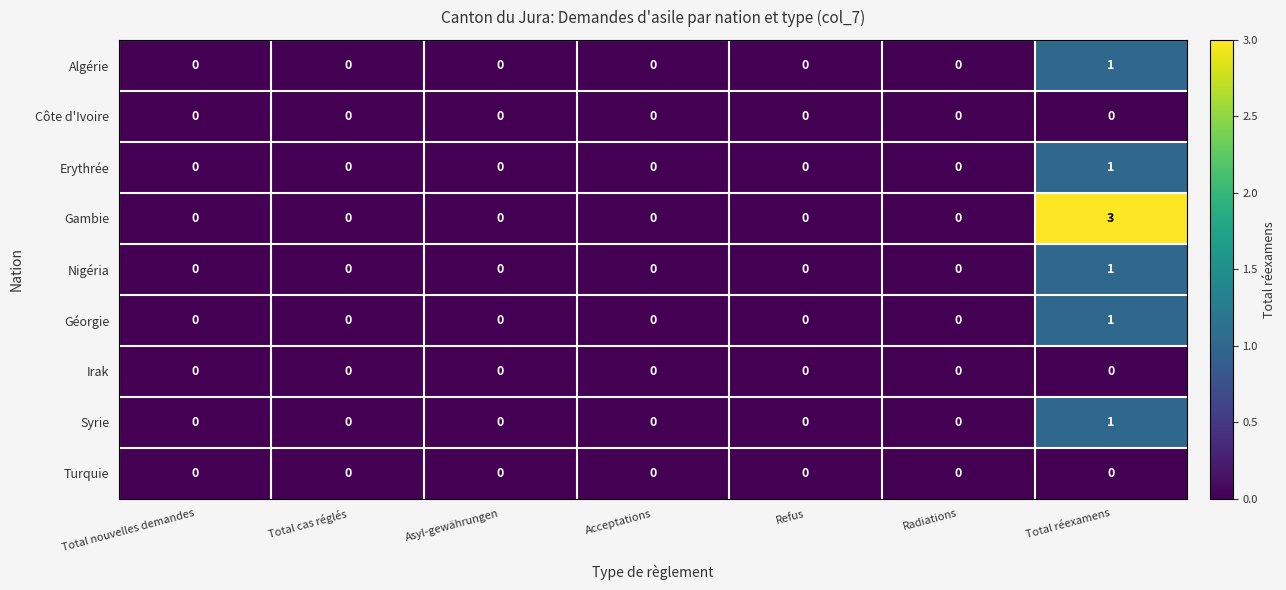

Between Refus and Total réexamens, which series saw the biggest shift?

Gambie